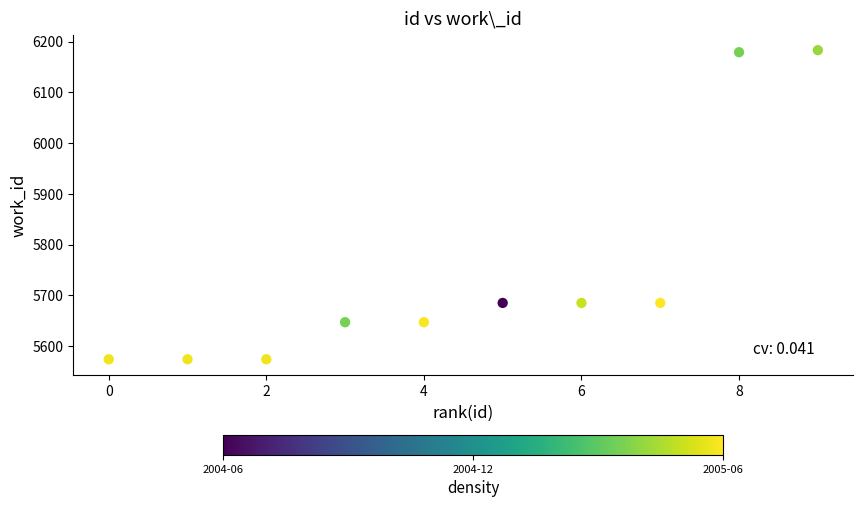

What is the range of Y values (max minus min)?

609